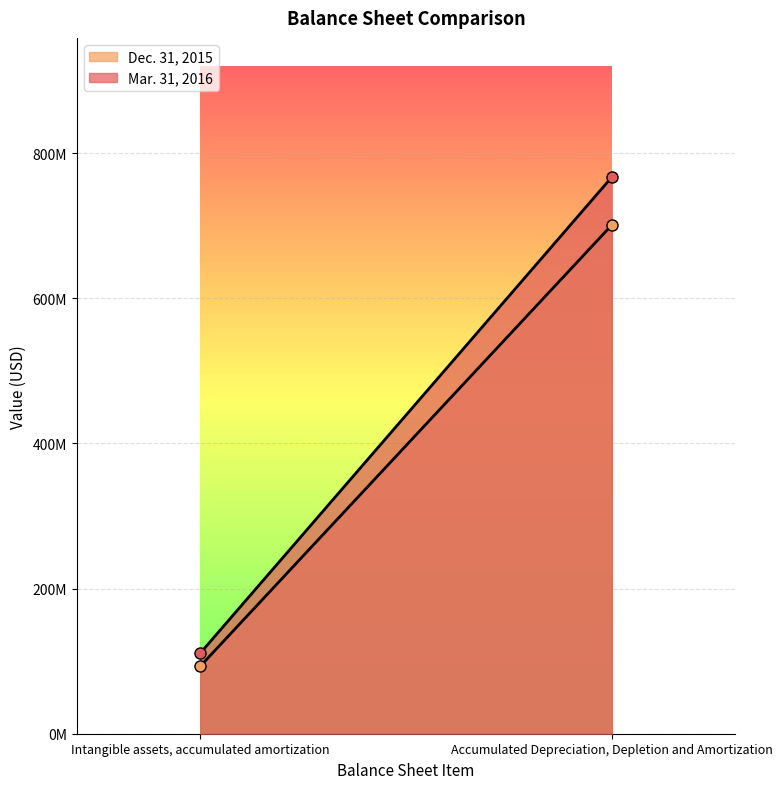

What are all the series names shown in the legend?

Dec. 31, 2015, Mar. 31, 2016